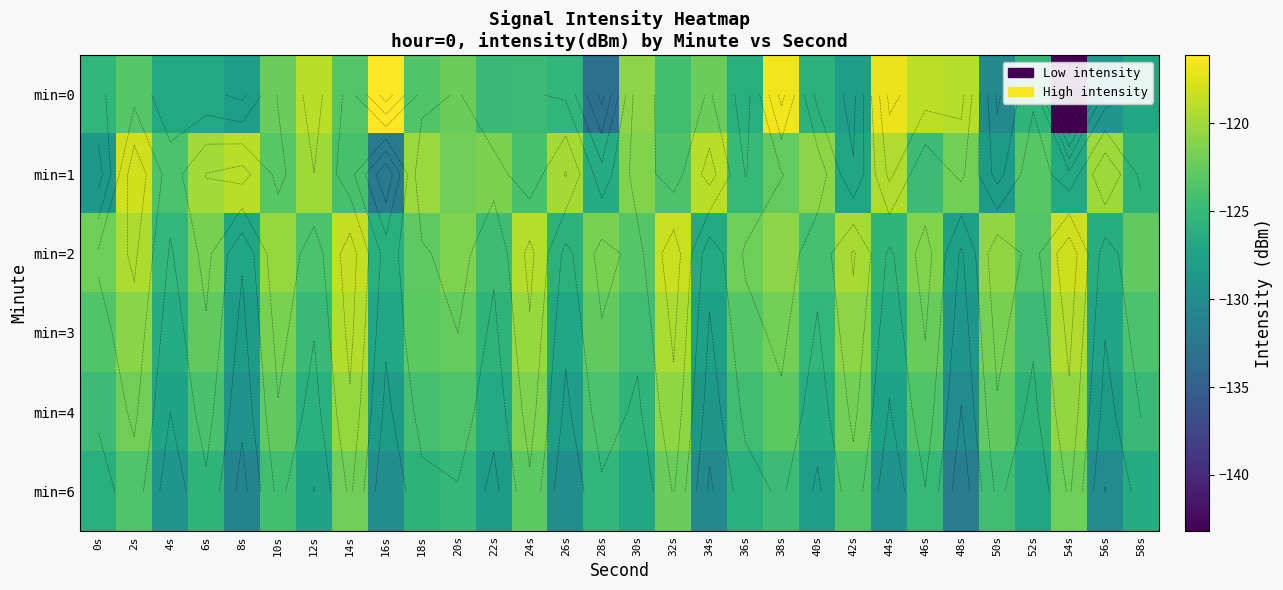

Which has a higher value, 18s or 2s?

2s